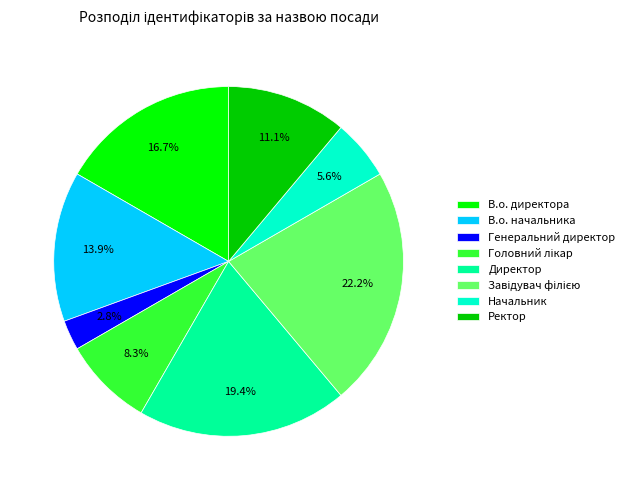

How much of the chart is everything except Начальник?

94.4%